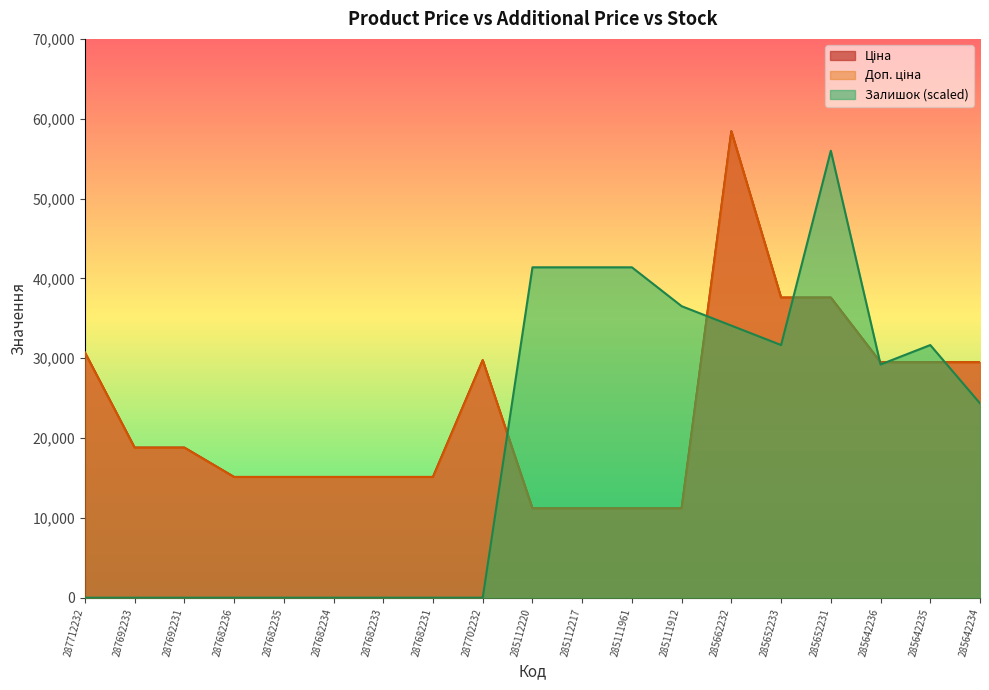

How many interior local peaks does the Залишок series have?

2